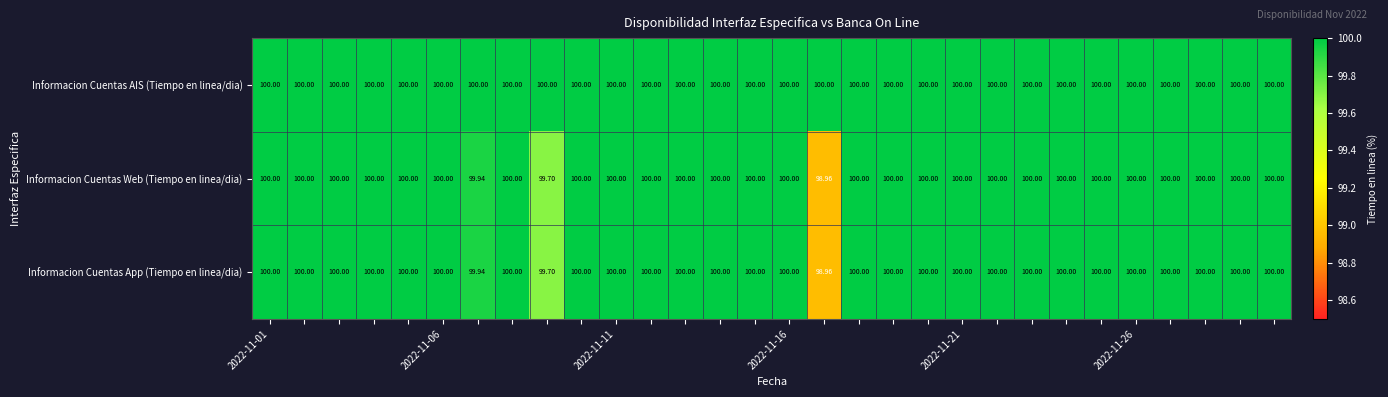

Which series has the largest total across all categories?

Informacion Cuentas AIS (Tiempo en linea/dia)